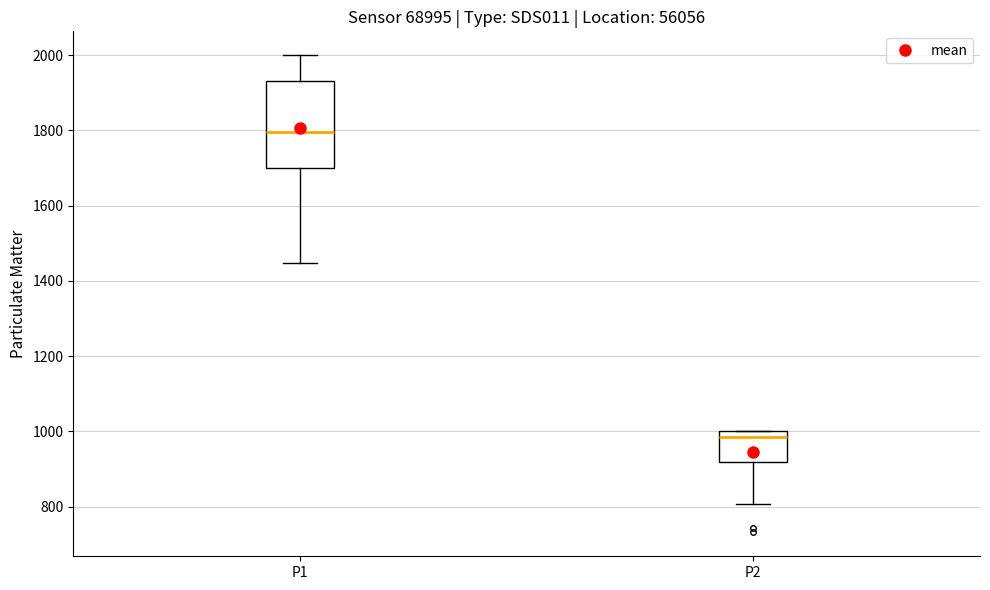

Which box's median line is the highest?

P1